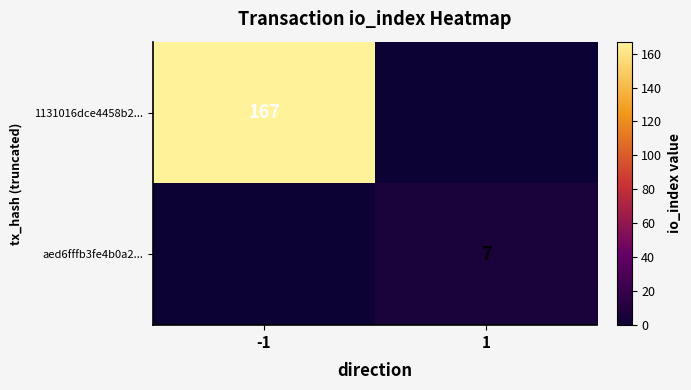

True or false: aed6fffb3fe4b0a2... has a value of 12 at 1.

False